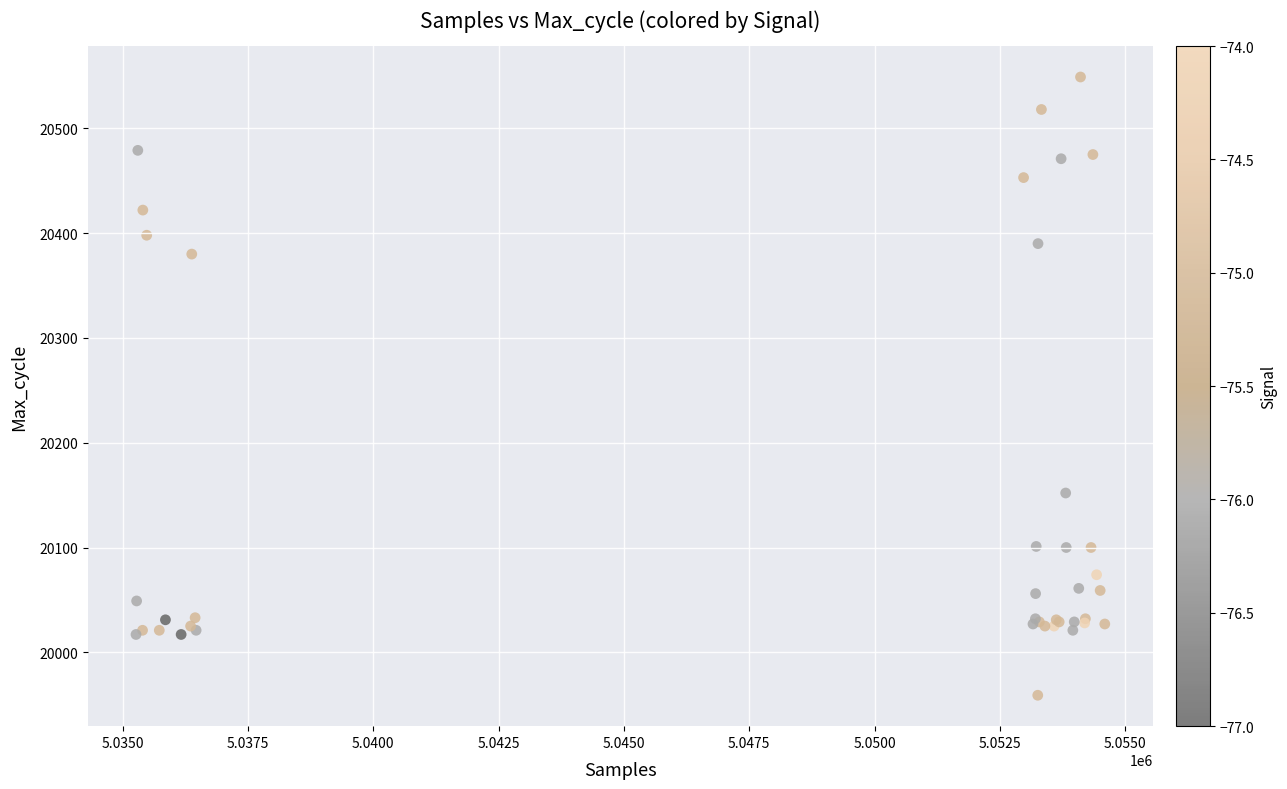

What Y value in the scatter plot is closest to 20254?

20152